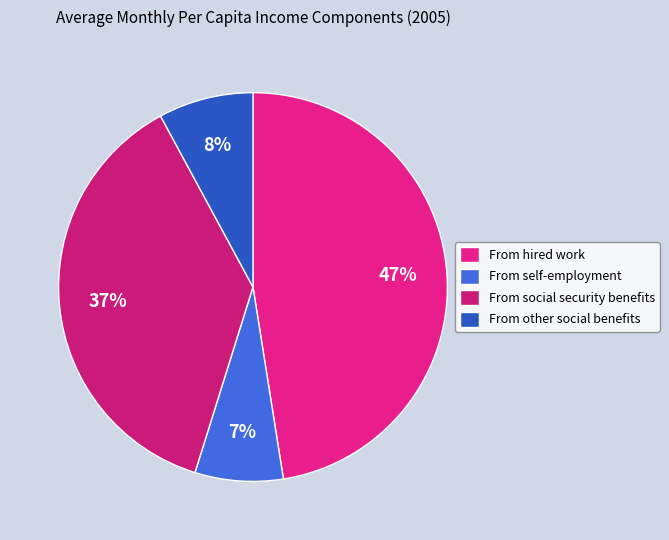

Is the sum of From self-employment and From hired work greater than half?

Yes